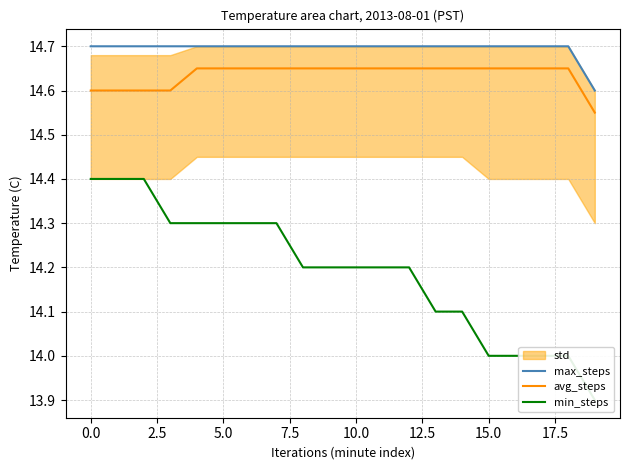

Is it true that max_steps equals 23.3 at 0.0?

False